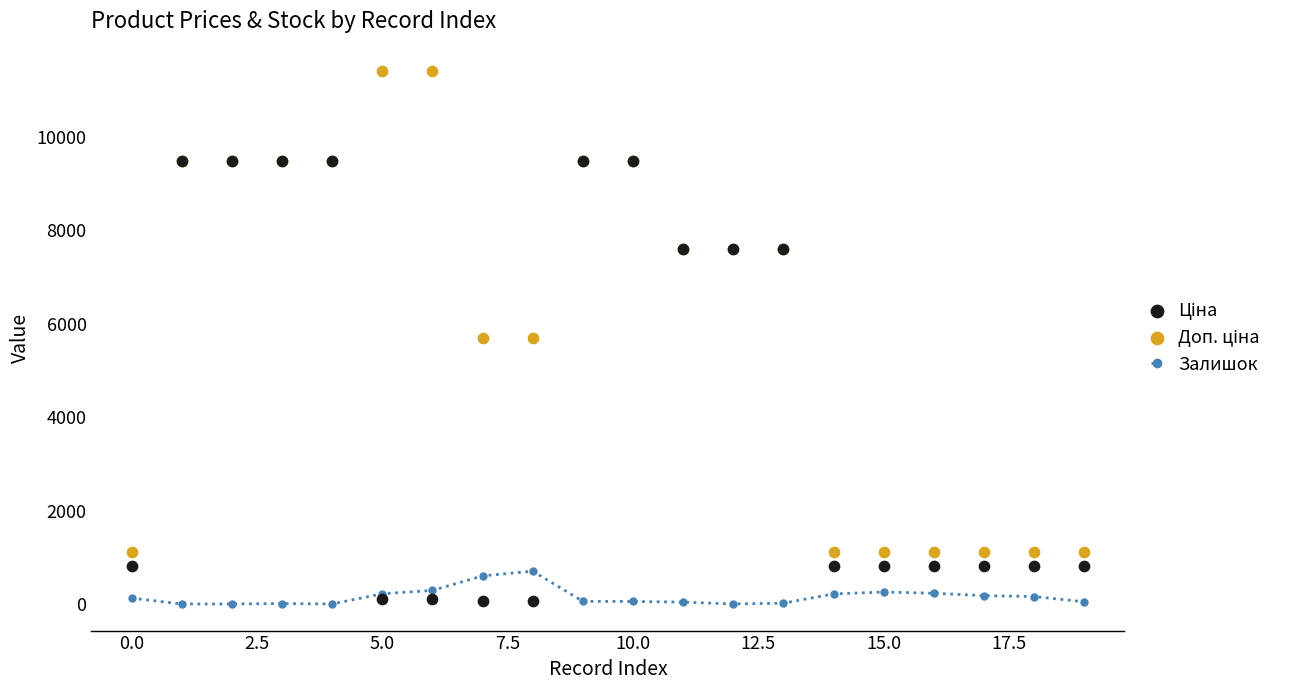

Which series has the largest Y range (max minus min)?

Доп. ціна